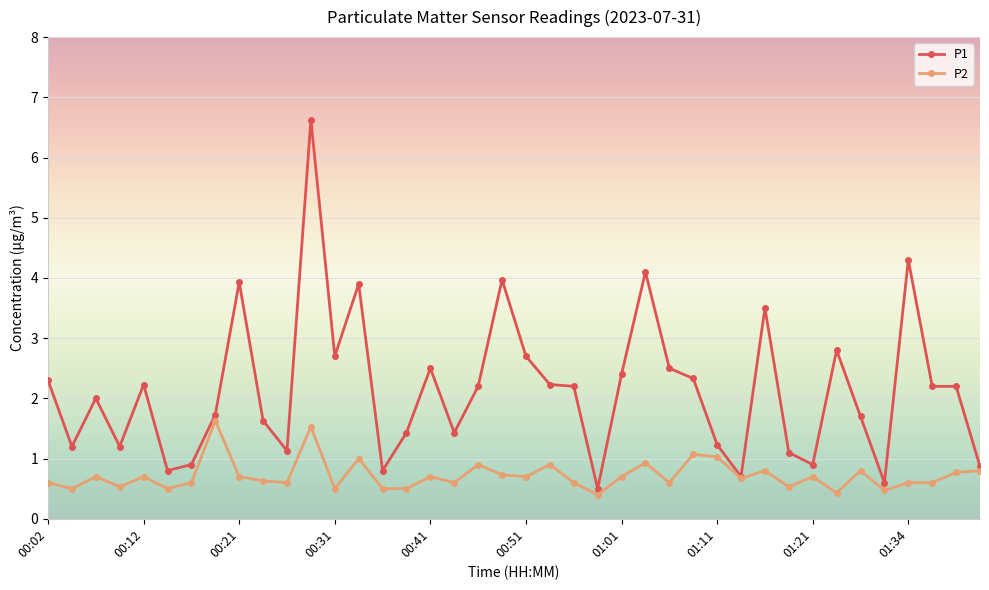

List the series in order of their overall mean, lowest first.

P2, P1